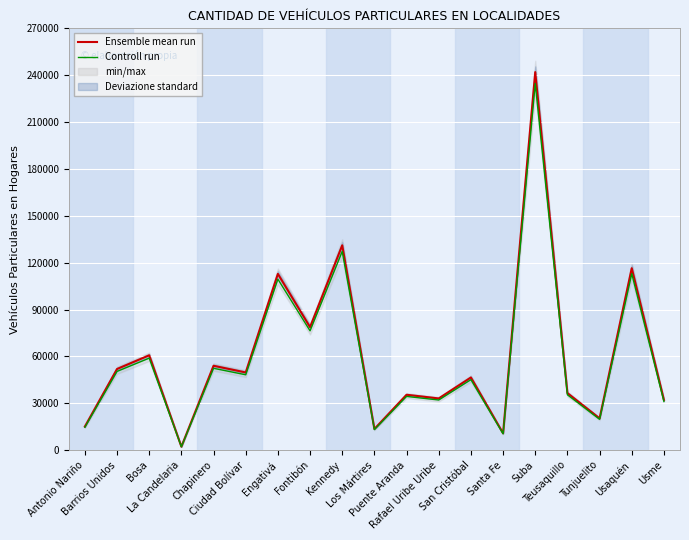

Reading left to right, transcribe all the data shown in this chart.

Ensemble mean run: Antonio Nariño=15084.0	Barrios Unidos=51920.0	Bosa=60681.0	La Candelaria=2183.0	Chapinero=53985.0	Ciudad Bolívar=49703.0	Engativá=112814.0	Fontibón=78708.0	Kennedy=131091.0	Los Mártires=13525.0	Puente Aranda=35425.0	Rafael Uribe Uribe=33058.0	San Cristóbal=46488.0	Santa Fe=10767.0	Suba=241982.0	Teusaquillo=36494.0	Tunjuelito=20322.0	Usaquén=116445.0	Usme=32104.0
Controll run: Antonio Nariño=14631.5	Barrios Unidos=50362.4	Bosa=58860.6	La Candelaria=2117.5	Chapinero=52365.4	Ciudad Bolívar=48211.9	Engativá=109429.6	Fontibón=76346.8	Kennedy=127158.3	Los Mártires=13119.2	Puente Aranda=34362.2	Rafael Uribe Uribe=32066.3	San Cristóbal=45093.4	Santa Fe=10444.0	Suba=234722.5	Teusaquillo=35399.2	Tunjuelito=19712.3	Usaquén=112951.6	Usme=31140.9